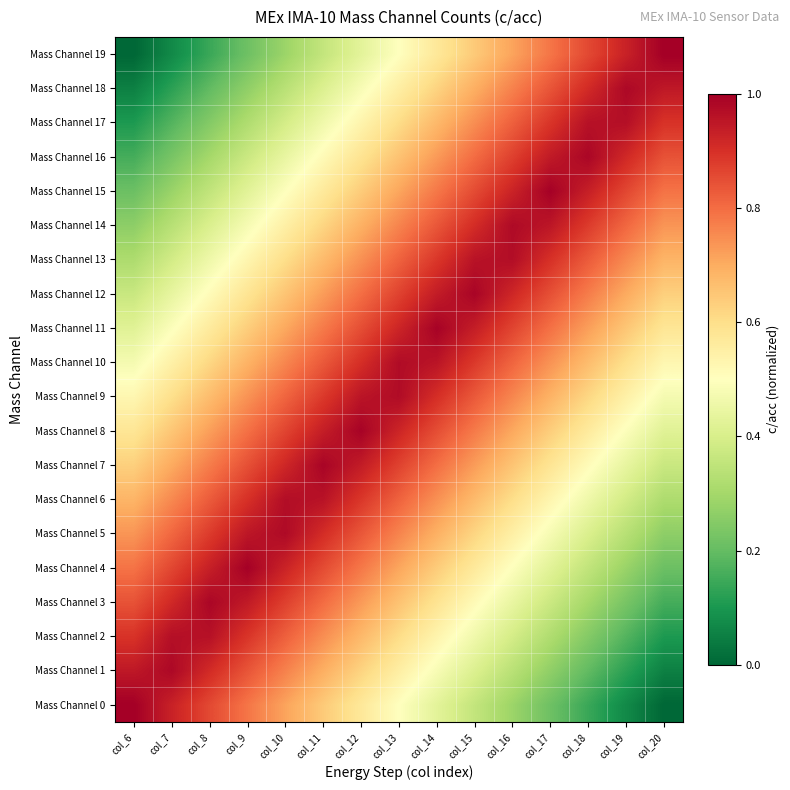

Which series has the largest total across all categories?

Mass Channel 9